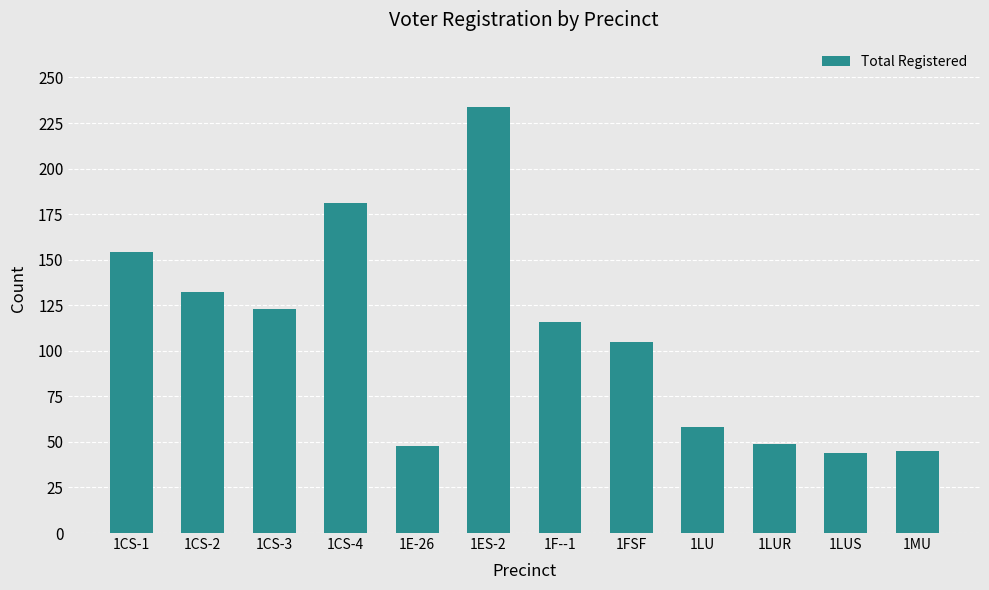

What position from the right is 1CS-3?

10